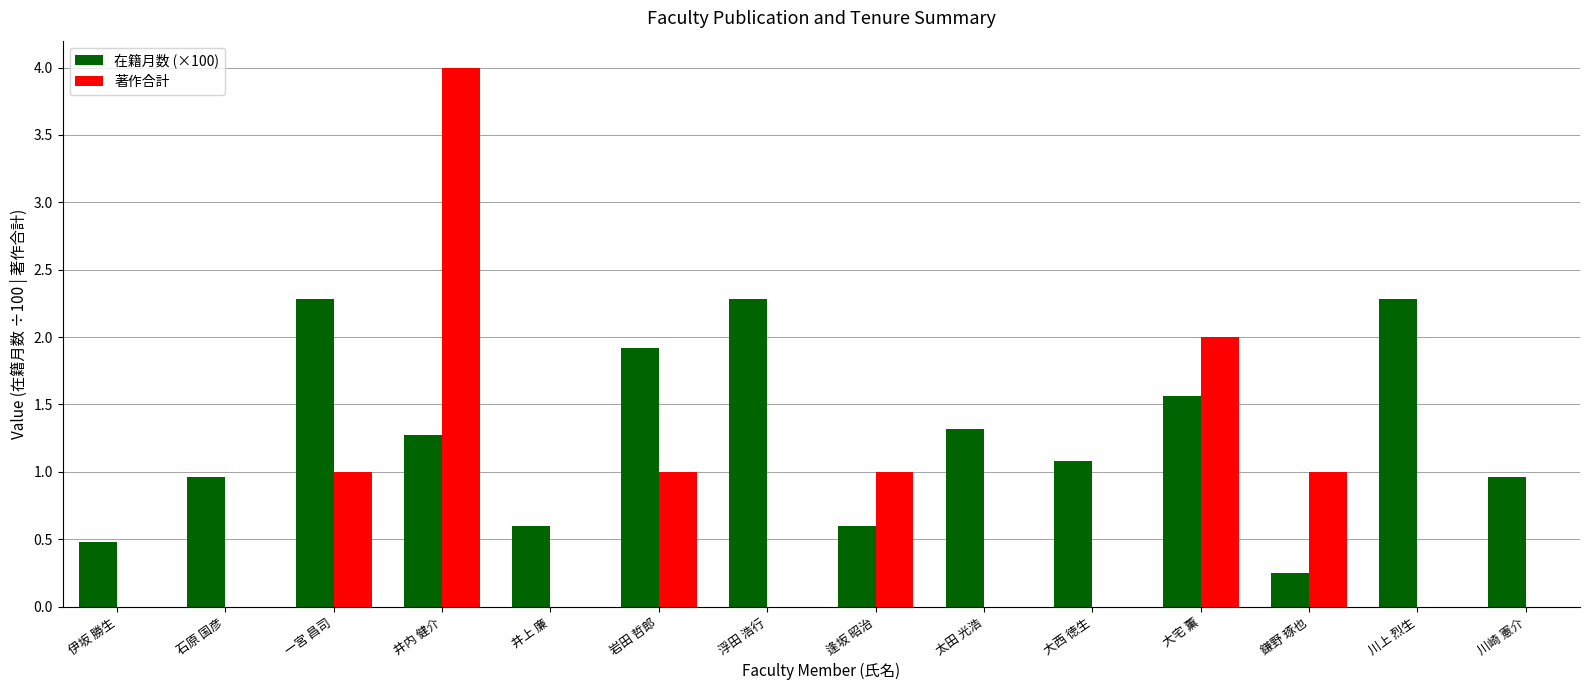

The 在籍月数 (×100) series shows 3.1 at 川上 烈生. True or false?

False